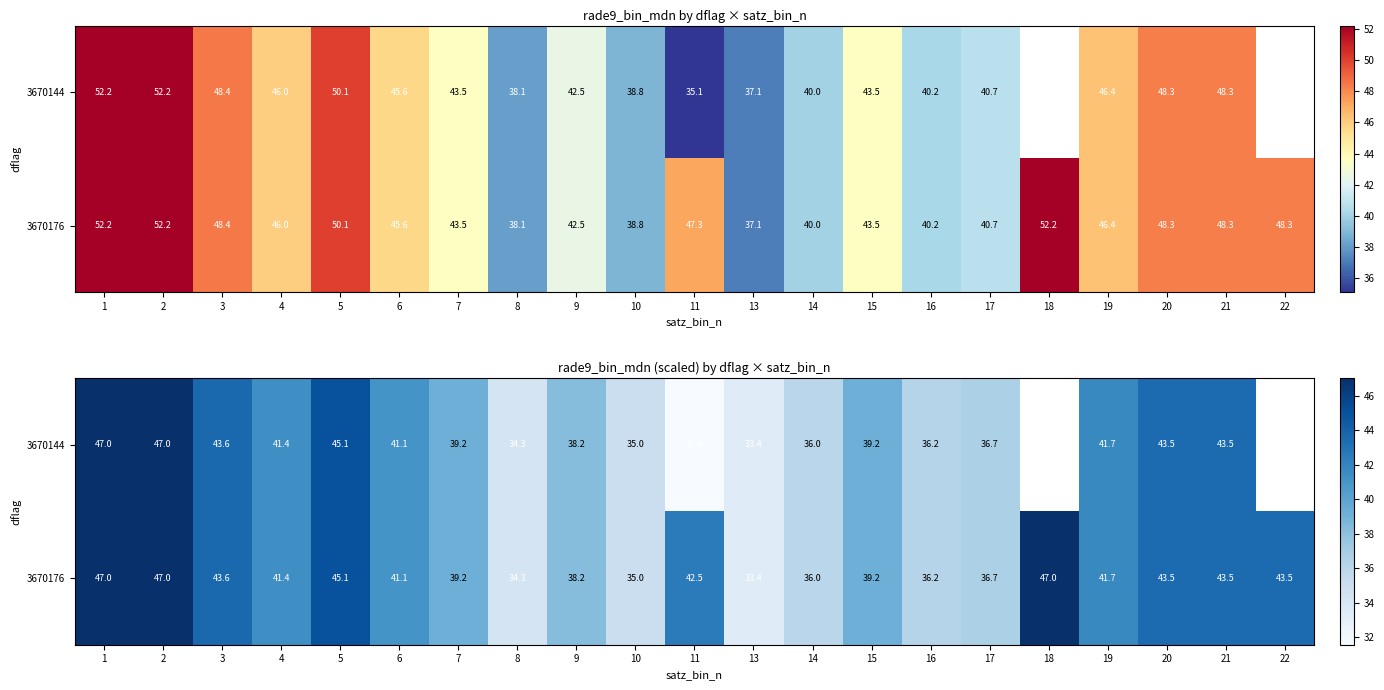

Which series has the widest spread of values?

3670144